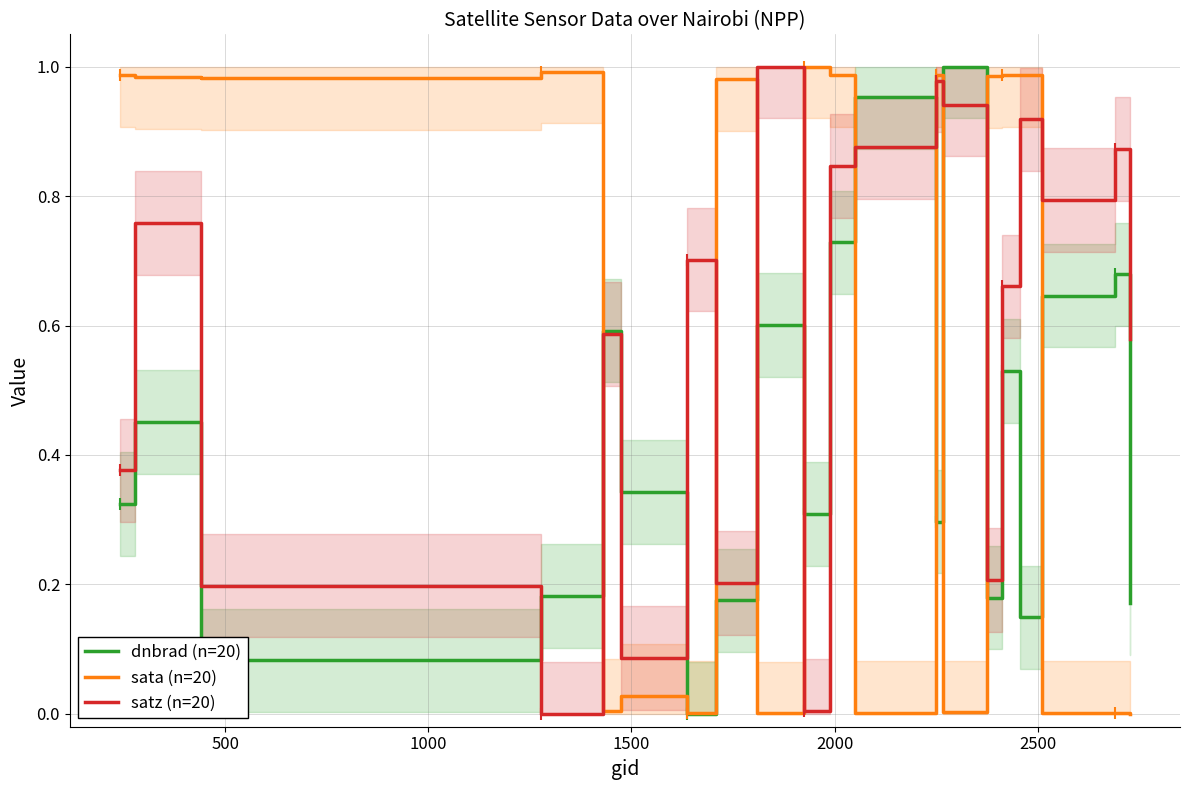

What is the value of the dnbrad (n=20) point at the 12th from the left?

1.0